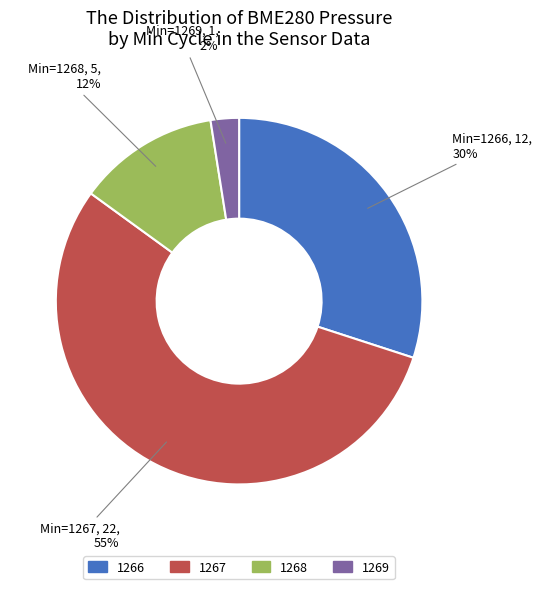

What is the ratio of the value at 1269 to the value at 1267?

0.0